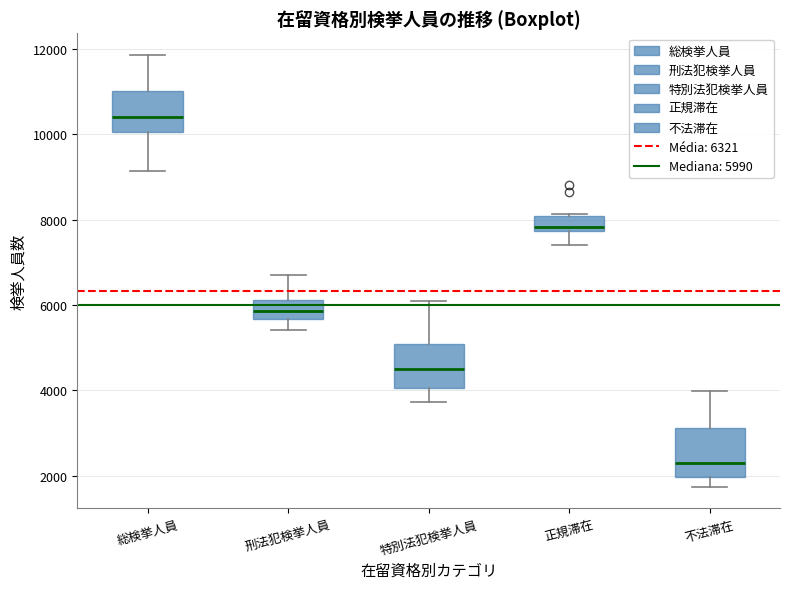

Where is the upper edge of the box for 不法滞在 on the y-axis? The values are not printed on the chart, so give them approximately, as read against the axis.

3200